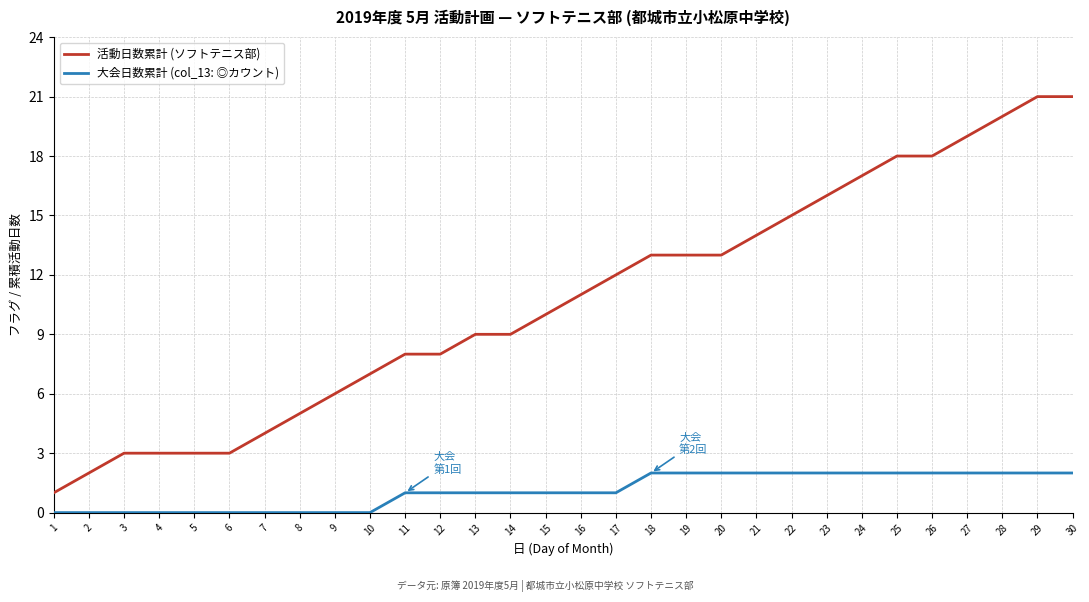

What is the sum of all 活動日数累計 (ソフトテニス部) values?

322